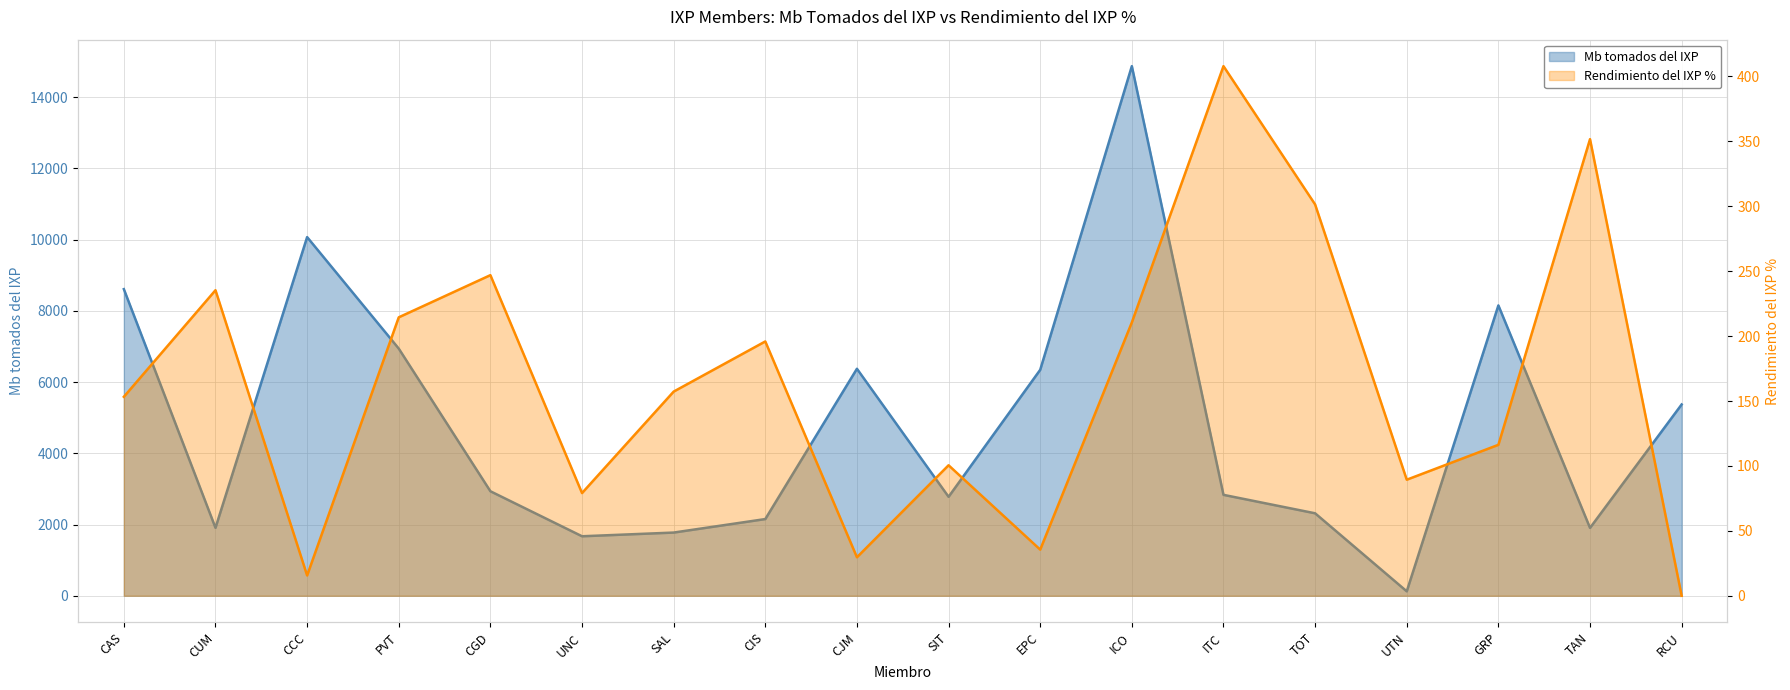

Is it true that Mb tomados del IXP equals 9880.7 at ICO?

False